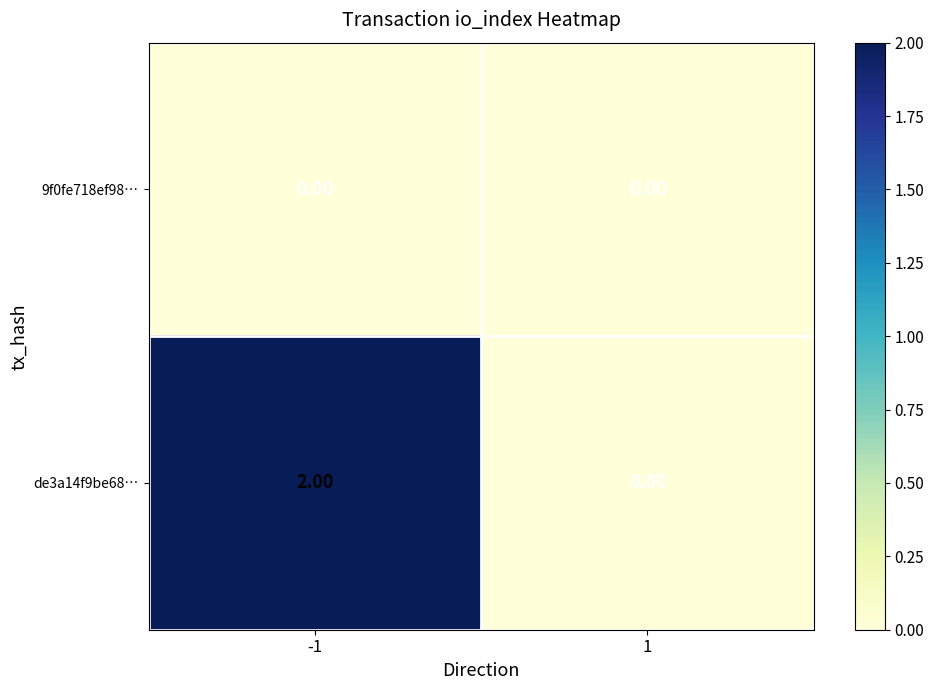

List the series in order of their overall mean, highest first.

de3a14f9be68…, 9f0fe718ef98…